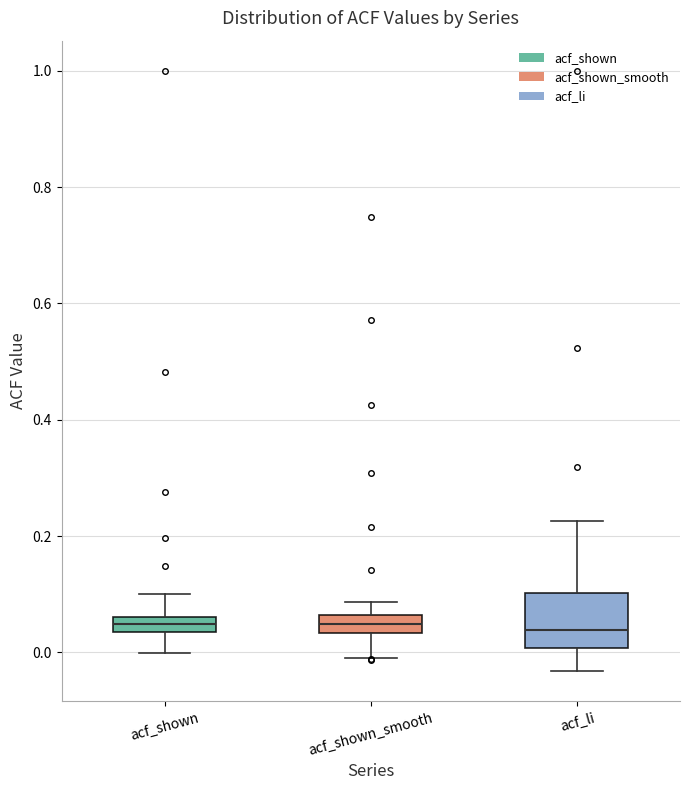

Where does the median line of the box for acf_li sit on the y-axis? The values are not printed on the chart, so give them approximately, as read against the axis.

0.04